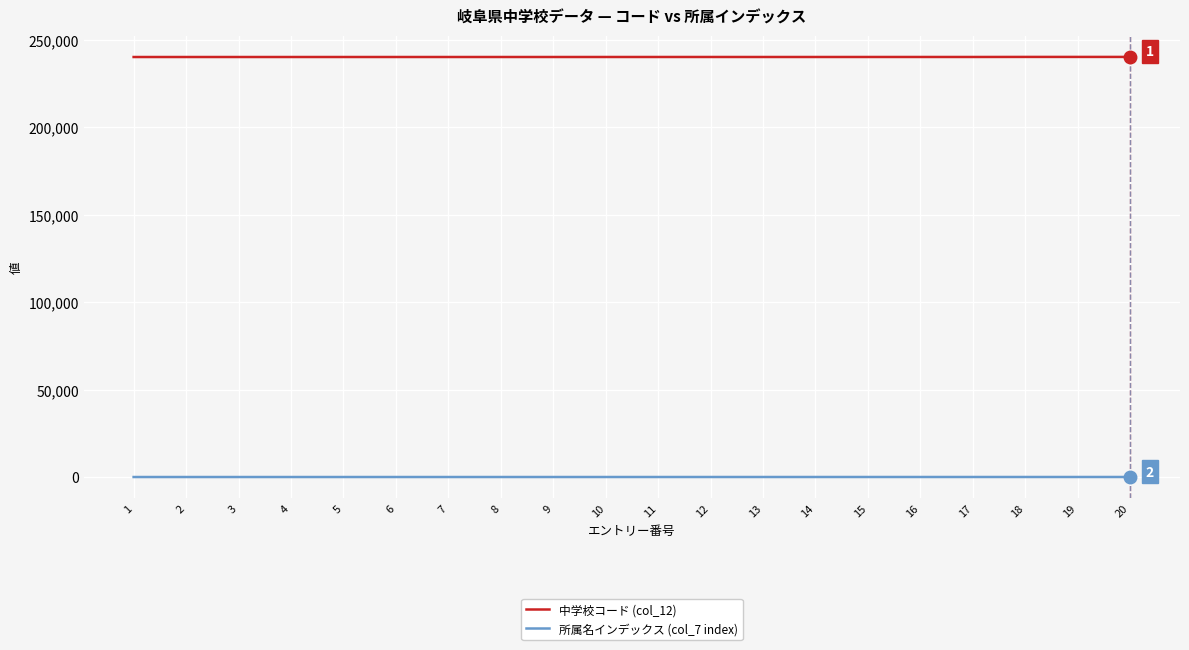

What is the sum of all 中学校コード (col_12) values?

4802321